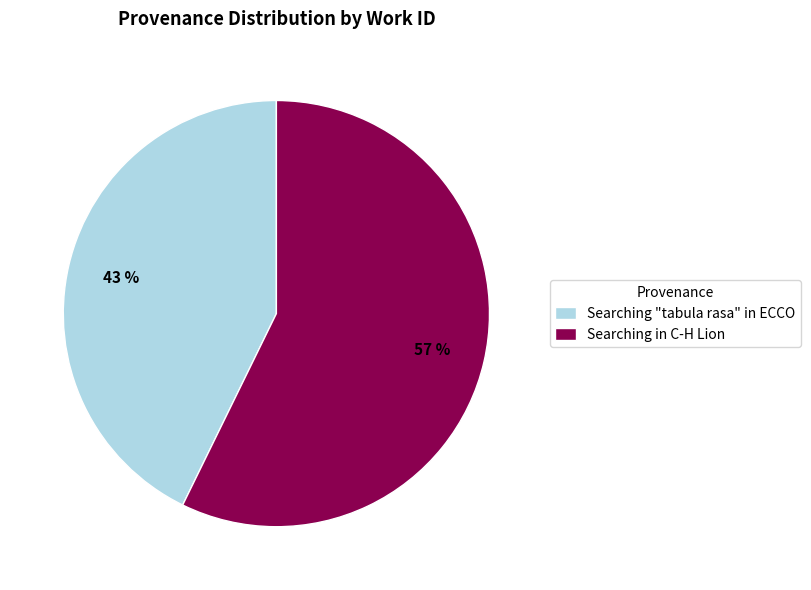

Rank the categories by value from lowest to highest.

Searching "tabula rasa" in ECCO, Searching in C-H Lion